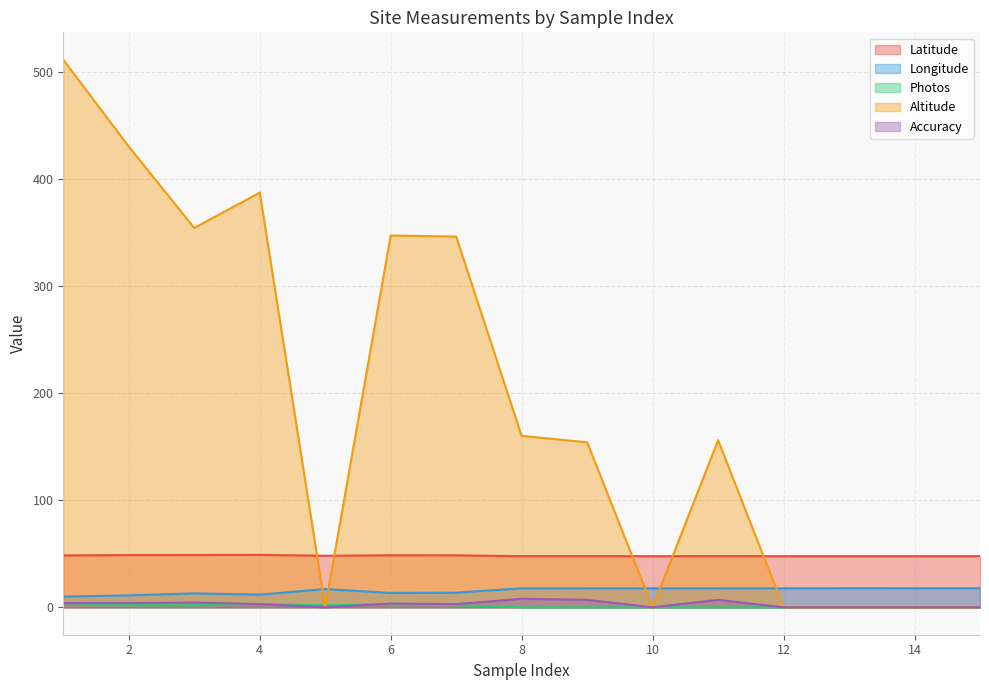

At which category is the sum across all series the highest?

1